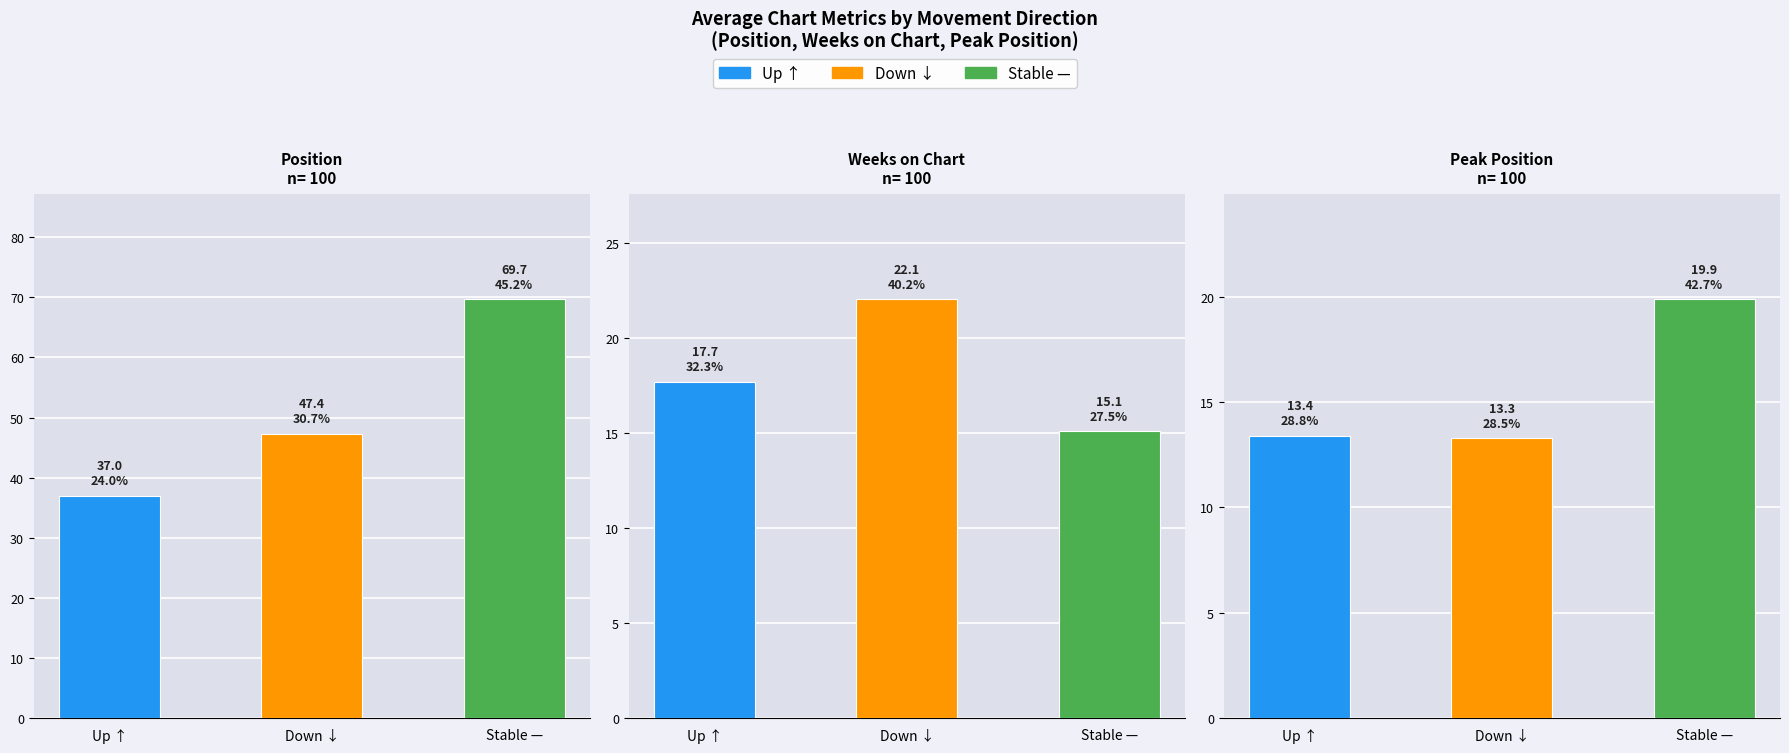

Count the number of categories in the chart.

3